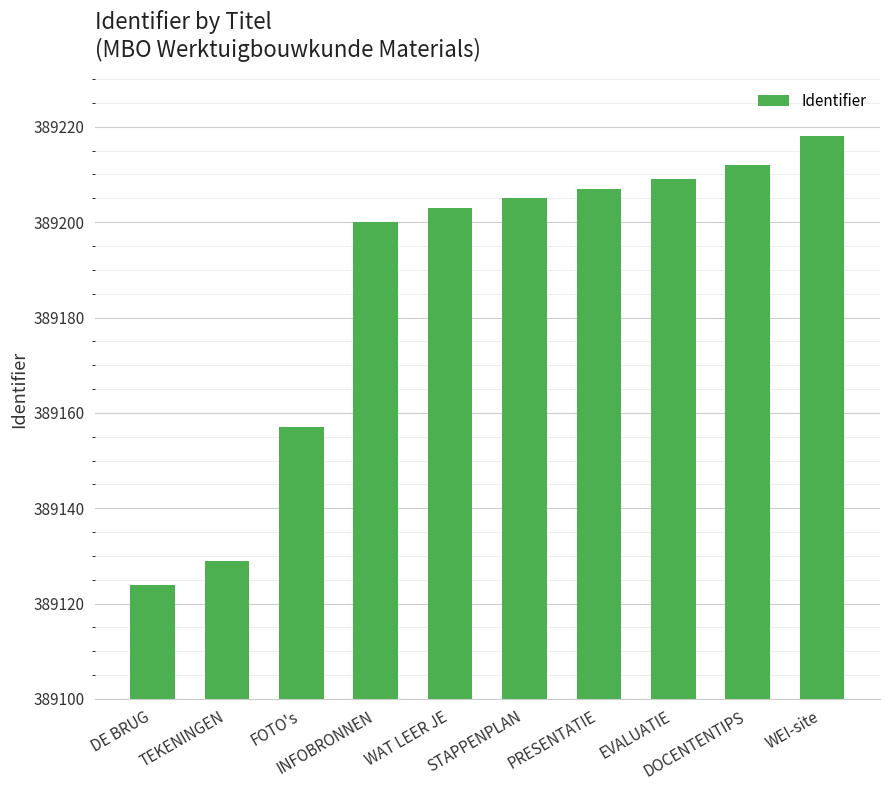

Reading right to left, transcribe all the data shown in this chart.

389218	389212	389209	389207	389205	389203	389200	389157	389129	389124